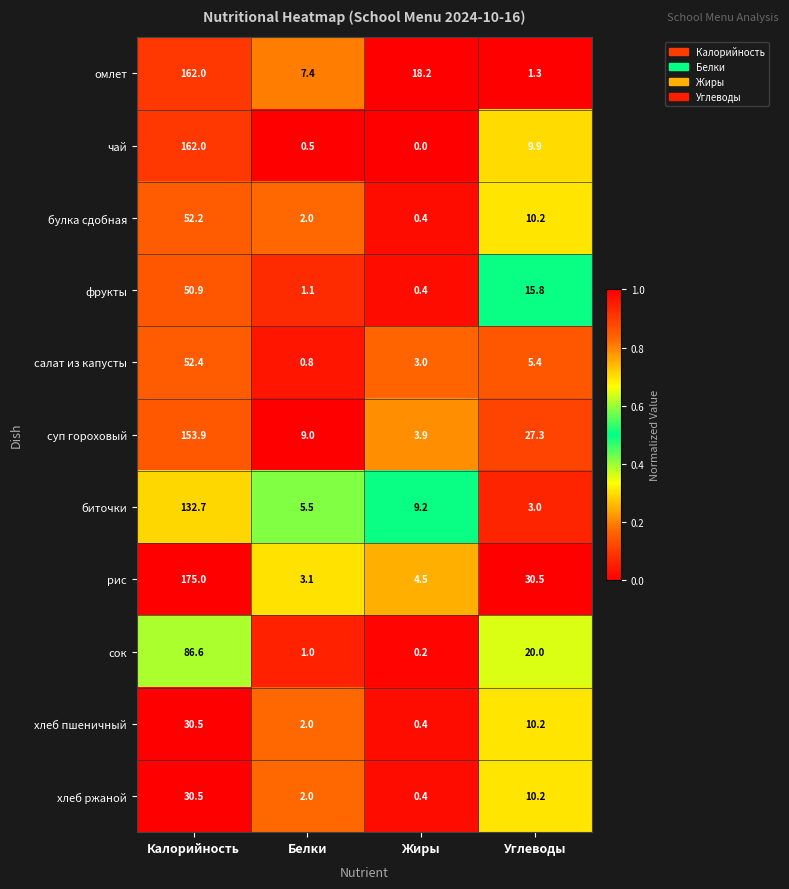

At which label does биточки first exceed 9?

Калорийность